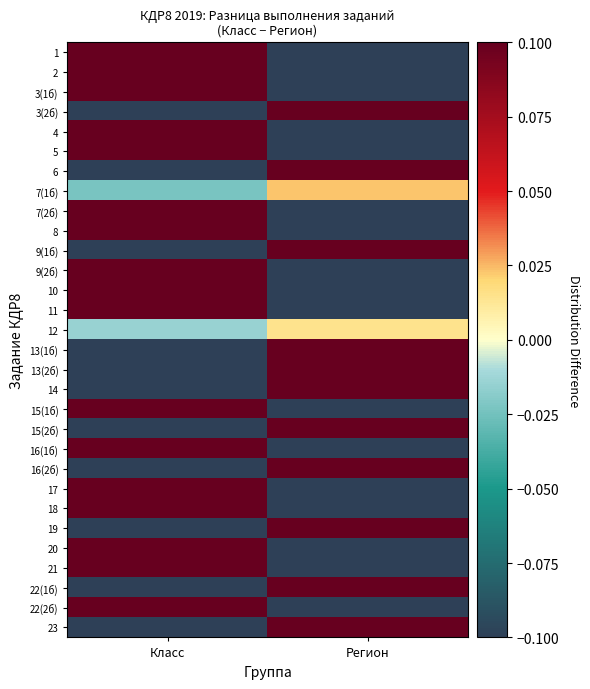

Reading left to right, list all the values displayed in this chart.

1: Класс=0.7	Регион=-0.7
2: Класс=0.3	Регион=-0.3
3(1б): Класс=0.7	Регион=-0.7
3(2б): Класс=-0.4	Регион=0.4
4: Класс=0.8	Регион=-0.8
5: Класс=0.4	Регион=-0.4
6: Класс=-0.2	Регион=0.2
7(1б): Класс=-0.0	Регион=0.0
7(2б): Класс=0.5	Регион=-0.5
8: Класс=0.6	Регион=-0.6
9(1б): Класс=-0.4	Регион=0.4
9(2б): Класс=0.5	Регион=-0.5
10: Класс=0.6	Регион=-0.6
11: Класс=0.9	Регион=-0.9
12: Класс=-0.0	Регион=0.0
13(1б): Класс=-0.5	Регион=0.5
13(2б): Класс=-0.1	Регион=0.1
14: Класс=-0.2	Регион=0.2
15(1б): Класс=0.7	Регион=-0.7
15(2б): Класс=-0.5	Регион=0.5
16(1б): Класс=0.6	Регион=-0.6
16(2б): Класс=-0.3	Регион=0.3
17: Класс=0.6	Регион=-0.6
18: Класс=0.8	Регион=-0.8
19: Класс=-0.2	Регион=0.2
20: Класс=0.5	Регион=-0.5
21: Класс=0.7	Регион=-0.7
22(1б): Класс=-0.3	Регион=0.3
22(2б): Класс=0.9	Регион=-0.9
23: Класс=-0.5	Регион=0.5